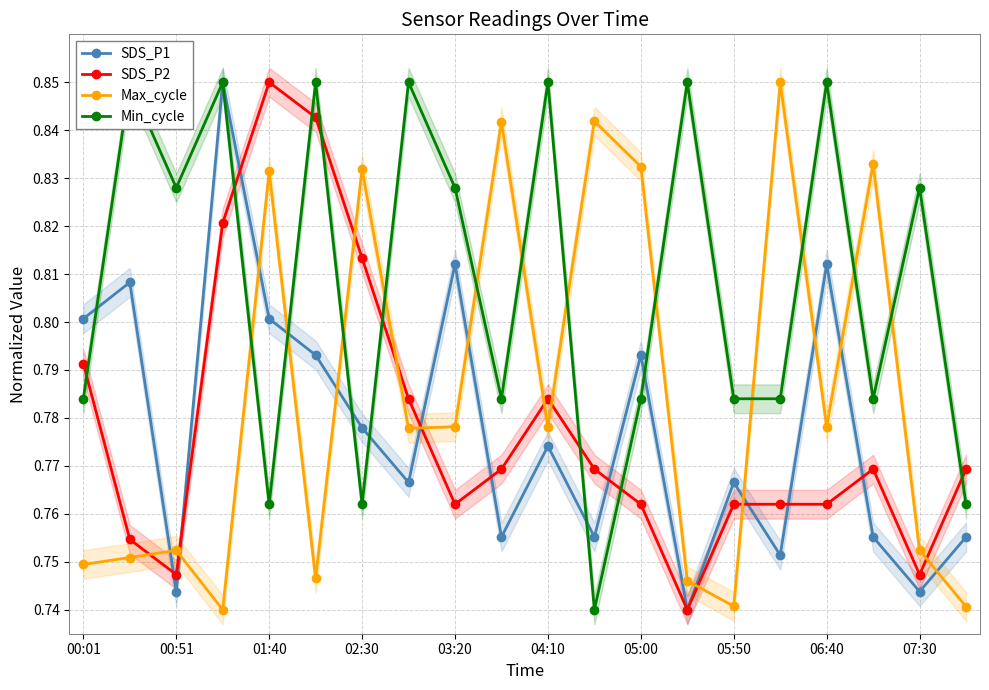

Is it true that Max_cycle equals 0.2 at 01:40?

False